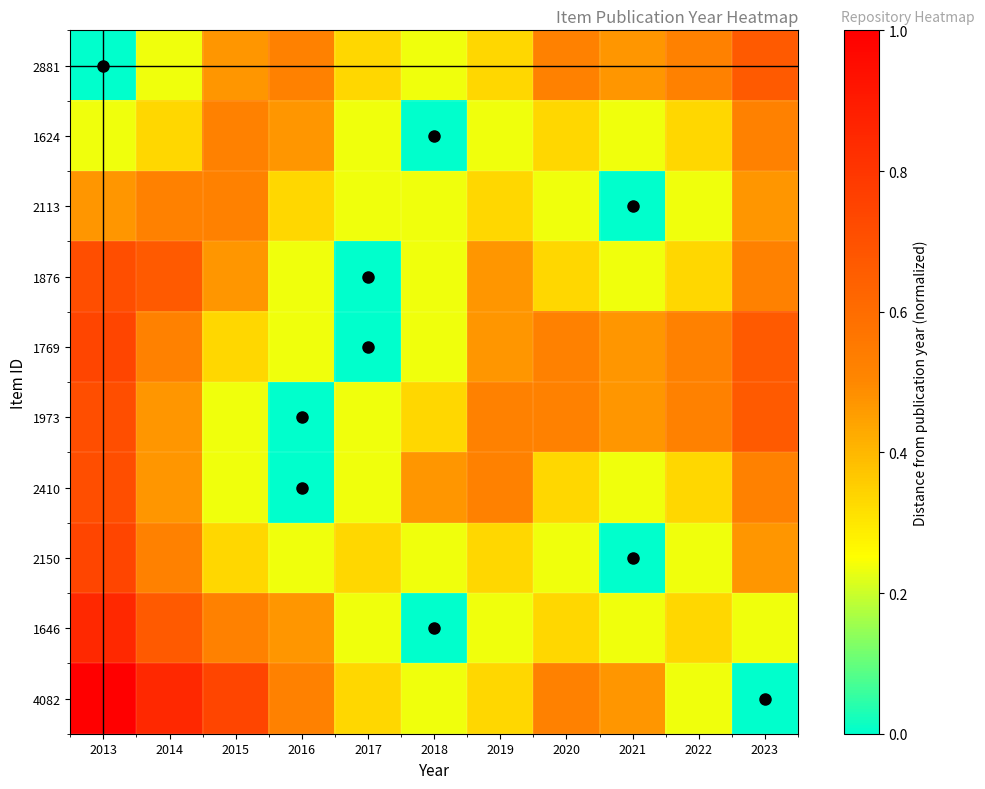

At how many categories does at least one series exceed 0?

11